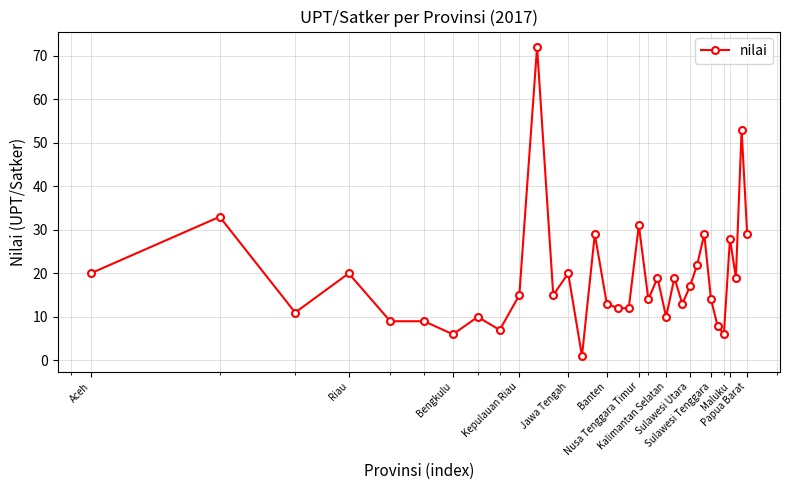

What is the greatest value displayed?

72